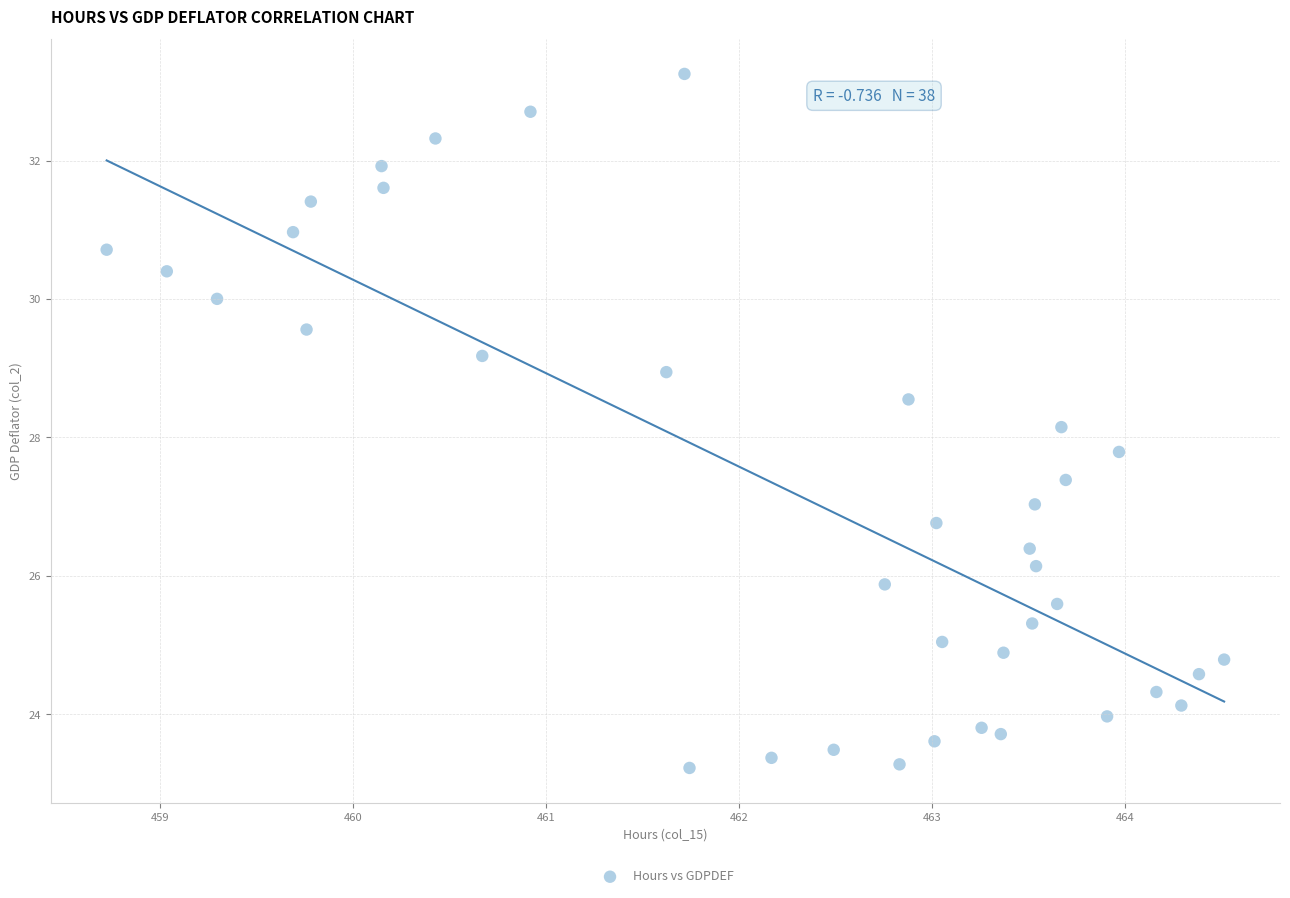

What is the range of Y values (max minus min)?

10.0